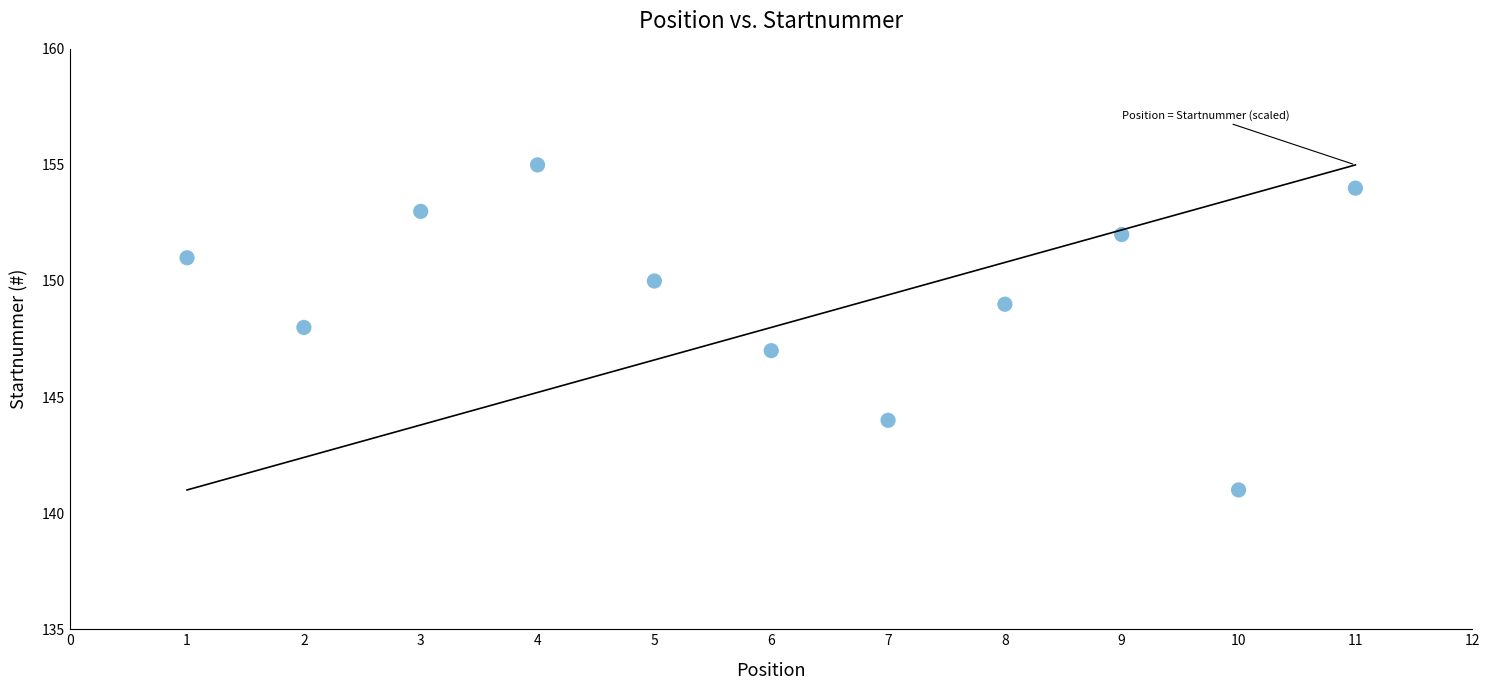

What is the range of Y values (max minus min)?

14